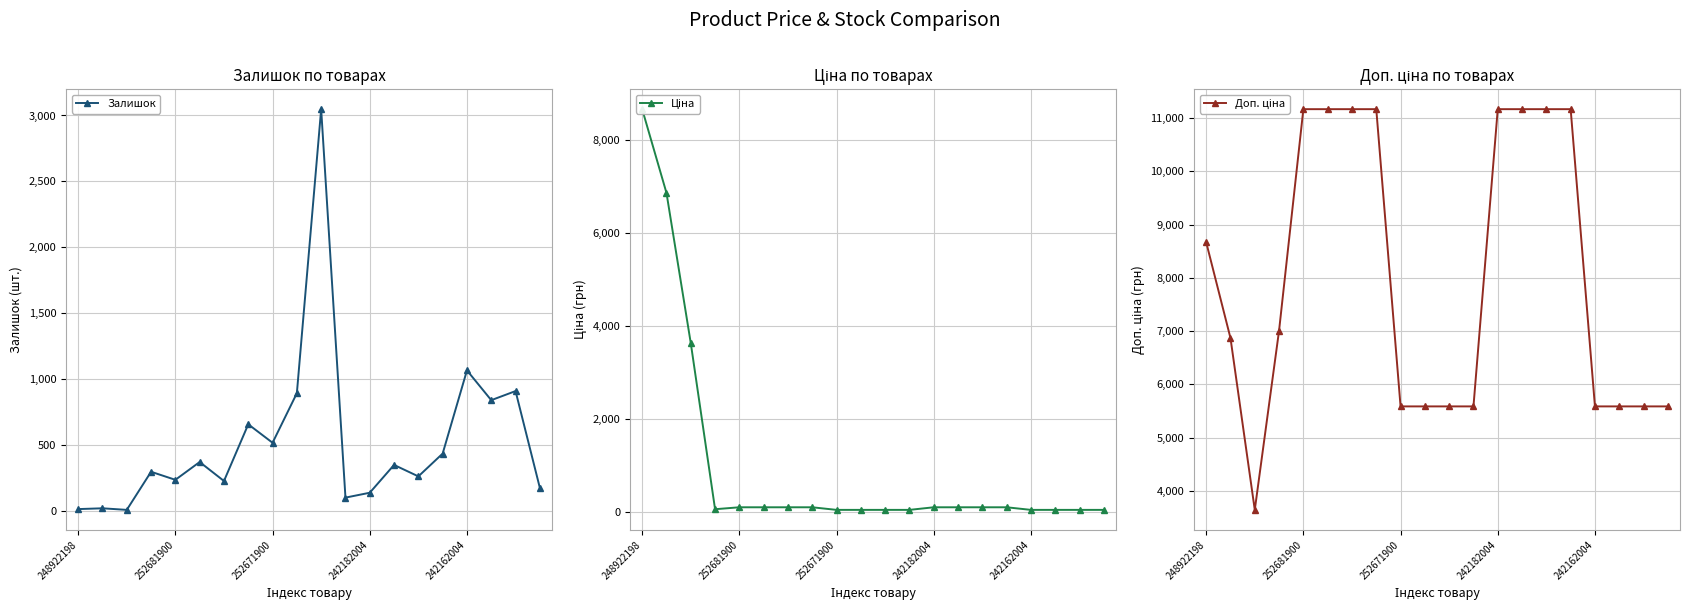

At which category is the sum across all series the highest?

248922198